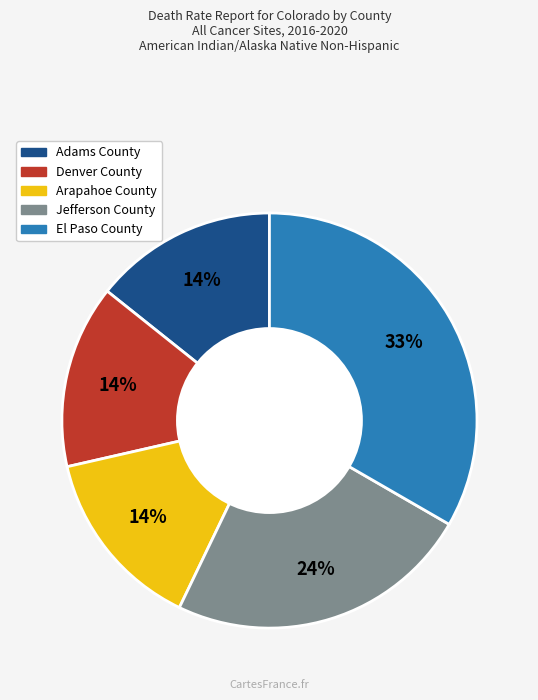

Which slice is the largest?

El Paso County